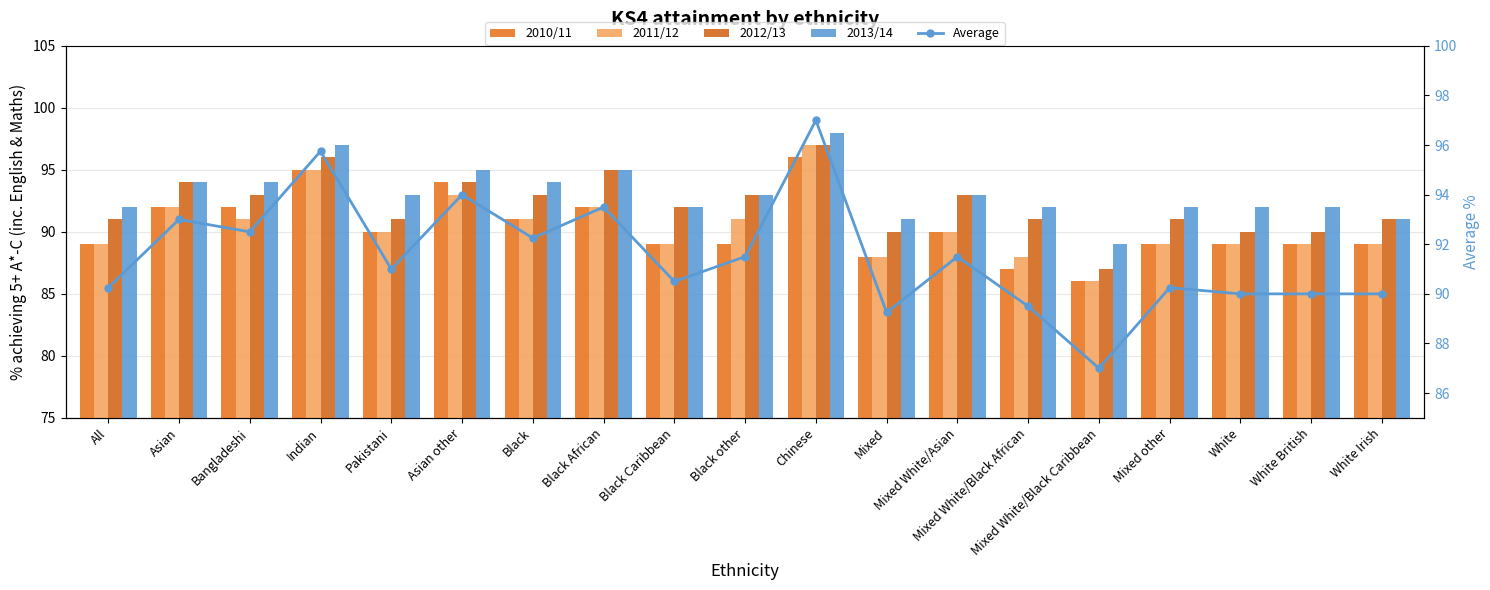

At how many categories does at least one series exceed 86?

19